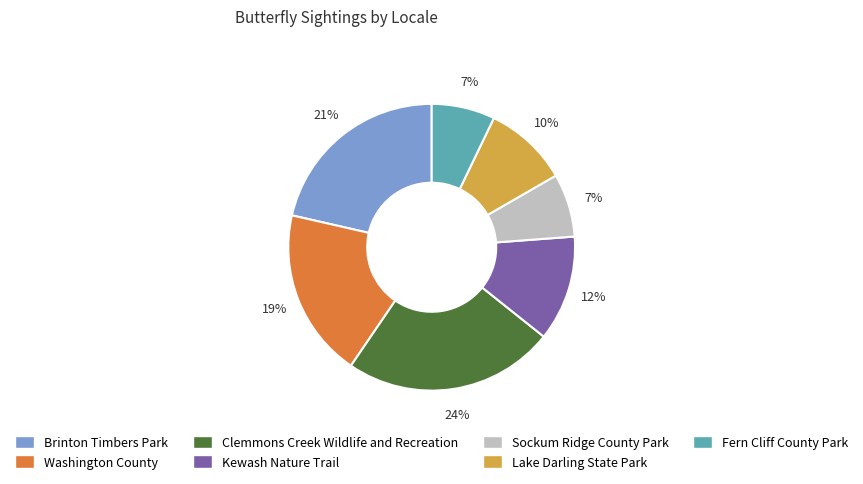

Is the sum of Sockum Ridge County Park and Brinton Timbers Park greater than half?

No